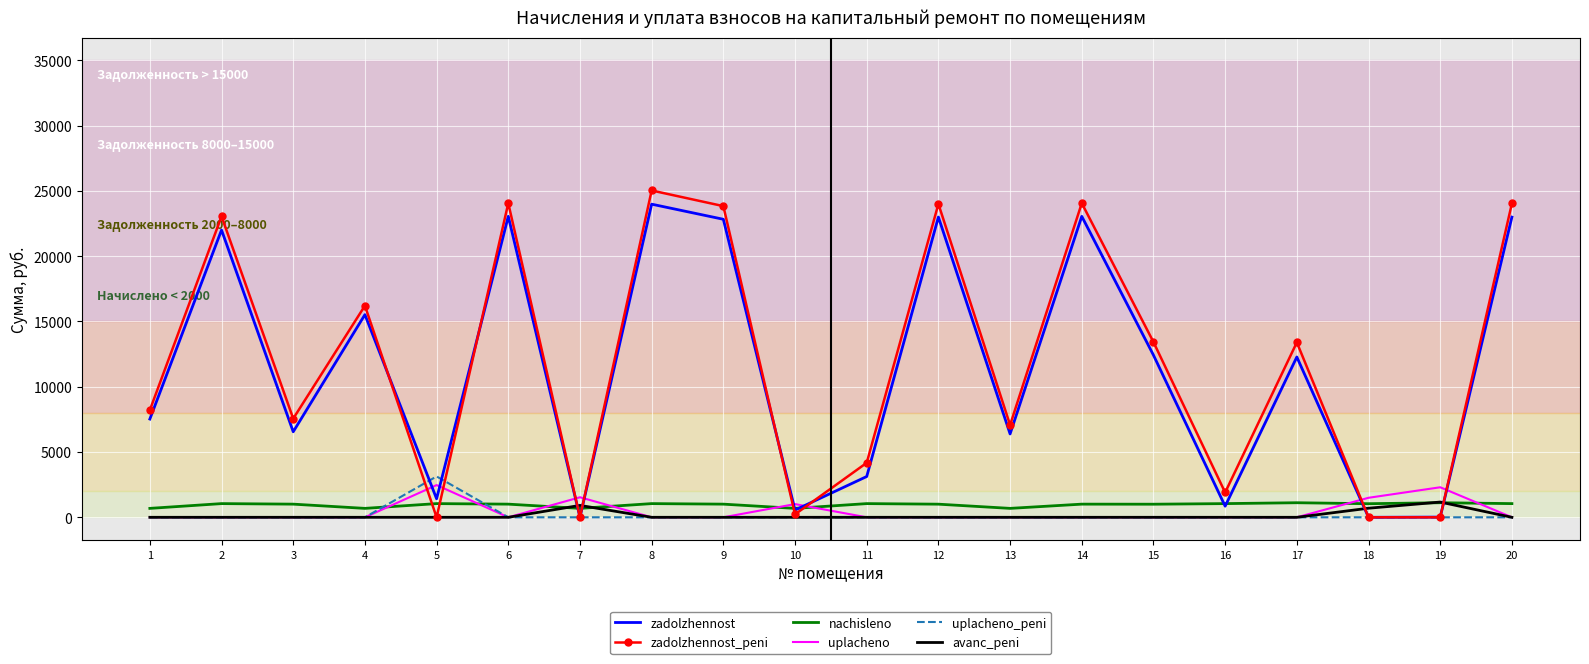

Which series has the largest range (max minus min)?

zadolzhennost_peni